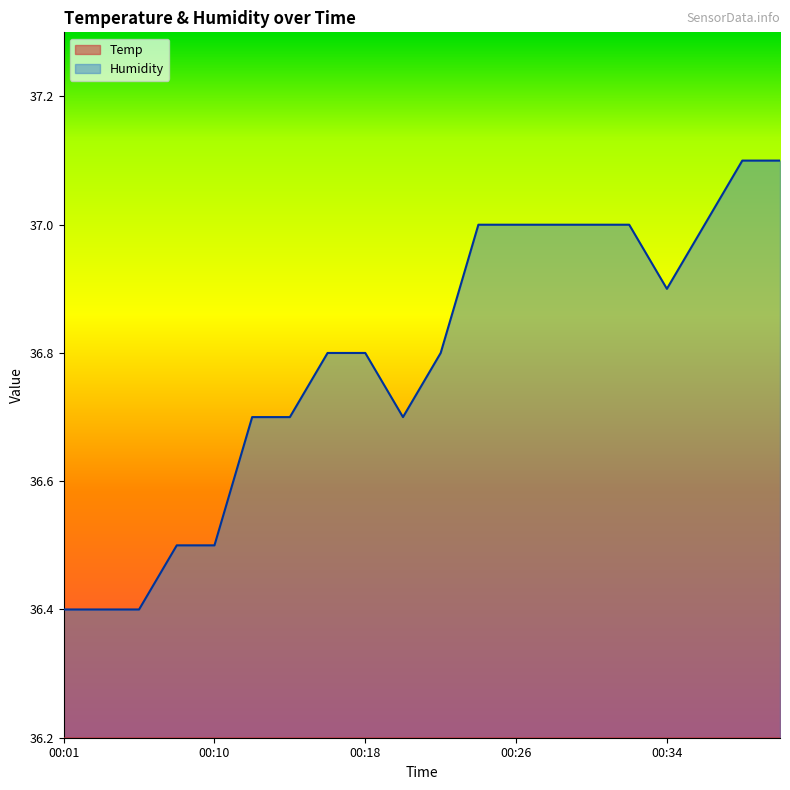

True or false: Temp and Humidity intersect in this chart.

False